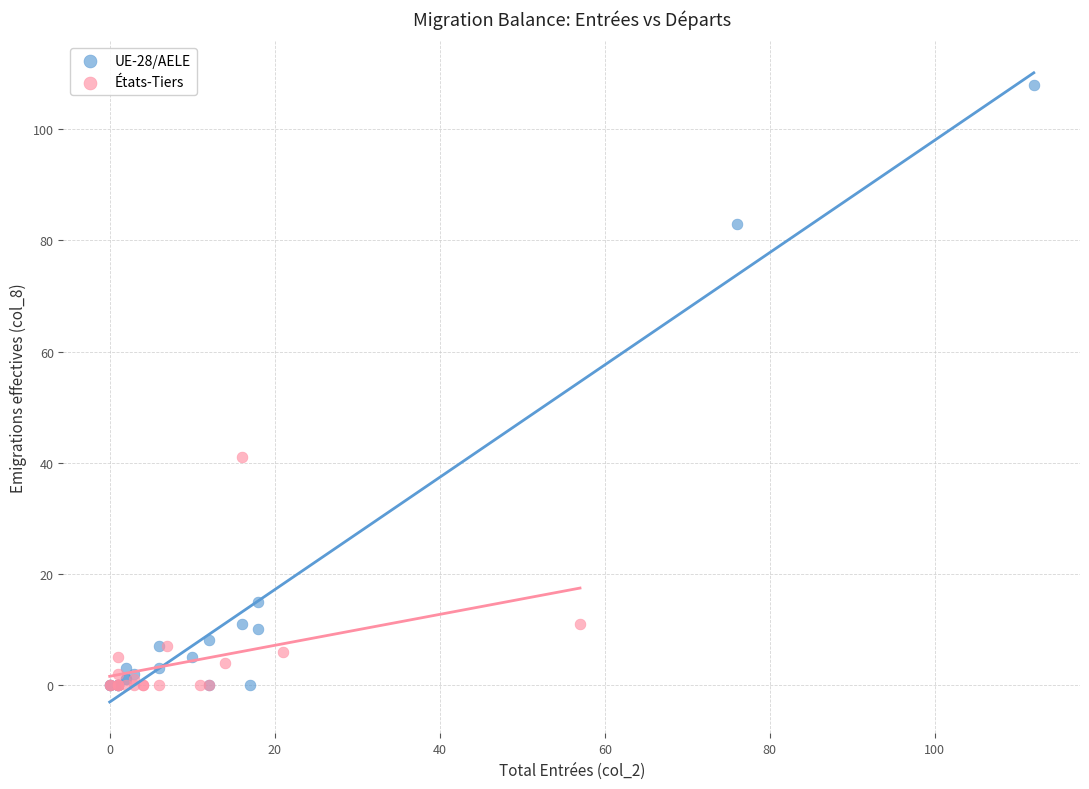

Which series has the widest spread of Y values?

UE-28/AELE